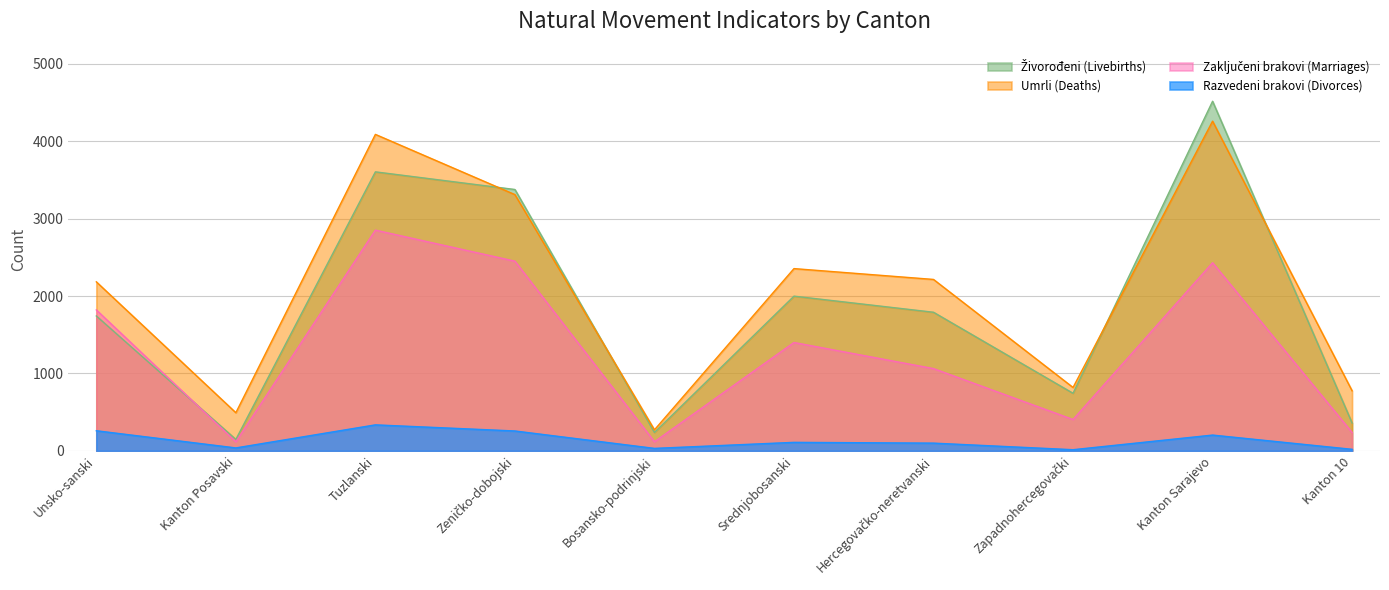

Reading left to right, list all the values displayed in this chart.

Živorođeni (Livebirths): Unsko-sanski=1743	Kanton Posavski=148	Tuzlanski=3605	Zeničko-dobojski=3377	Bosansko-podrinjski=238	Srednjobosanski=1999	Hercegovačko-neretvanski=1791	Zapadnohercegovački=744	Kanton Sarajevo=4517	Kanton 10=360
Umrli (Deaths): Unsko-sanski=2184	Kanton Posavski=493	Tuzlanski=4089	Zeničko-dobojski=3311	Bosansko-podrinjski=272	Srednjobosanski=2355	Hercegovačko-neretvanski=2215	Zapadnohercegovački=819	Kanton Sarajevo=4260	Kanton 10=776
Zaključeni brakovi (Marriages): Unsko-sanski=1821	Kanton Posavski=117	Tuzlanski=2852	Zeničko-dobojski=2451	Bosansko-podrinjski=118	Srednjobosanski=1400	Hercegovačko-neretvanski=1063	Zapadnohercegovački=405	Kanton Sarajevo=2431	Kanton 10=237
Razvedeni brakovi (Divorces): Unsko-sanski=260	Kanton Posavski=38	Tuzlanski=336	Zeničko-dobojski=257	Bosansko-podrinjski=32	Srednjobosanski=110	Hercegovačko-neretvanski=100	Zapadnohercegovački=15	Kanton Sarajevo=204	Kanton 10=20